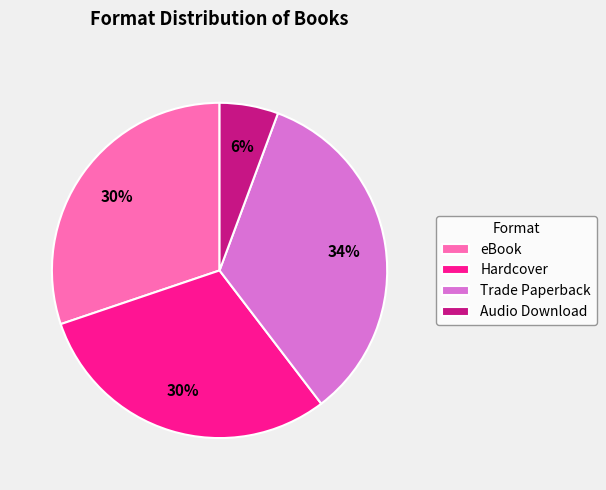

The Hardcover slice represents 18% of the pie. True or false?

False